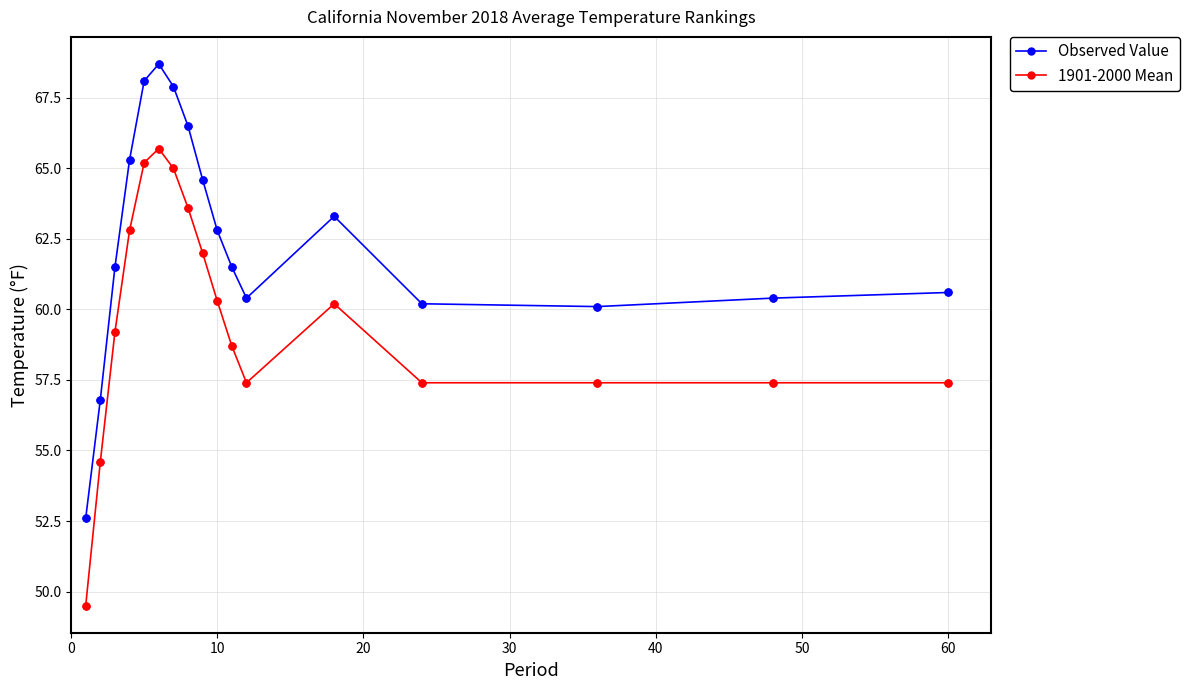

Which series has the widest spread of values?

1901-2000 Mean